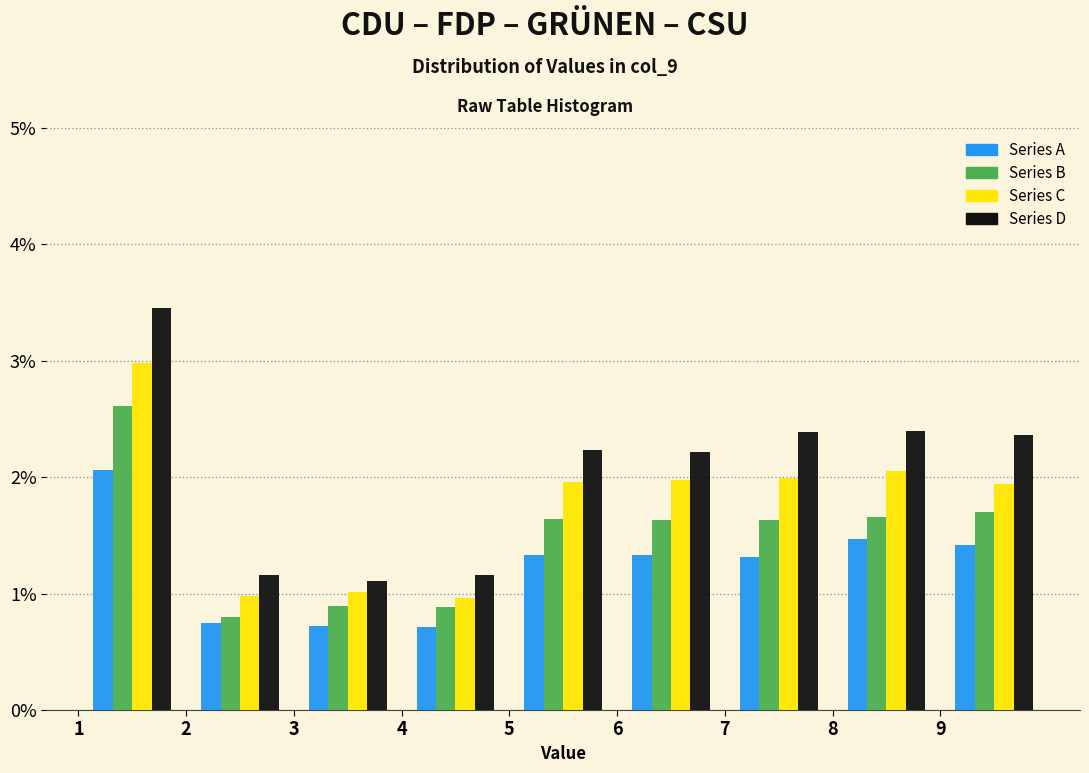

Reading left to right, list every range on the x-axis with the height of the bar of each series over it. The values are not printed on the chart, so give them approximately, as read against the axis.

1 to 2: Series A=2.1	Series B=2.6	Series C=3.0	Series D=3.5
2 to 3: Series A=0.7	Series B=0.8	Series C=1.0	Series D=1.2
3 to 4: Series A=0.7	Series B=0.9	Series C=1.0	Series D=1.1
4 to 5: Series A=0.7	Series B=0.9	Series C=1.0	Series D=1.2
5 to 6: Series A=1.3	Series B=1.6	Series C=2.0	Series D=2.2
6 to 7: Series A=1.3	Series B=1.6	Series C=2.0	Series D=2.2
7 to 8: Series A=1.3	Series B=1.6	Series C=2.0	Series D=2.4
8 to 9: Series A=1.5	Series B=1.7	Series C=2.1	Series D=2.4
9 to 10: Series A=1.4	Series B=1.7	Series C=1.9	Series D=2.4